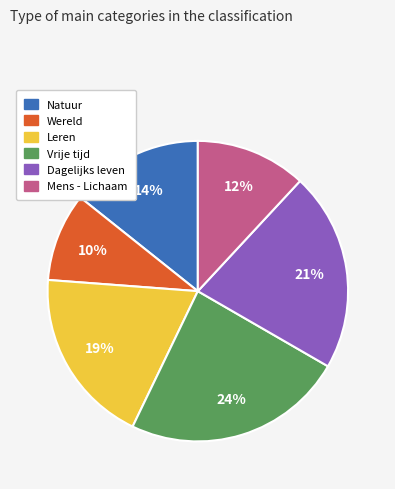

True or false: Natuur accounts for 14% of the total.

True